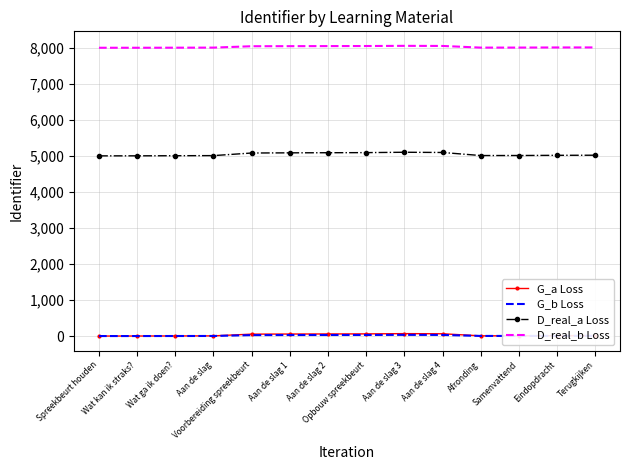

Which series has the largest total across all categories?

D_real_b Loss